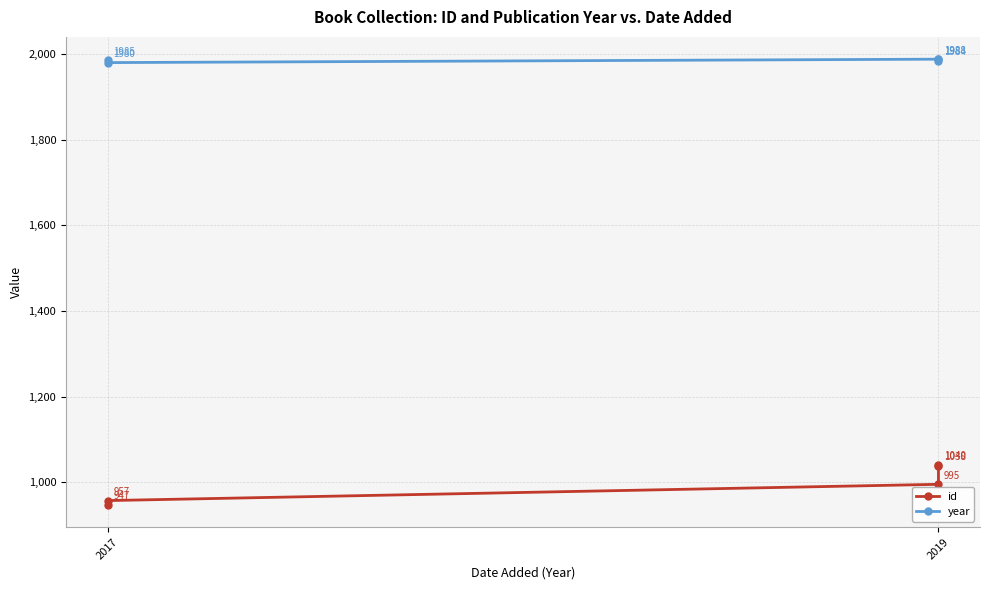

Which series has the largest total across all categories?

year